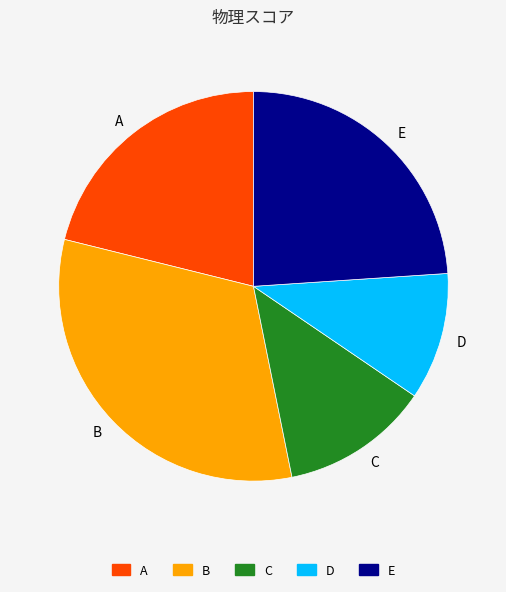

Combined, do B and C account for over 50%?

No